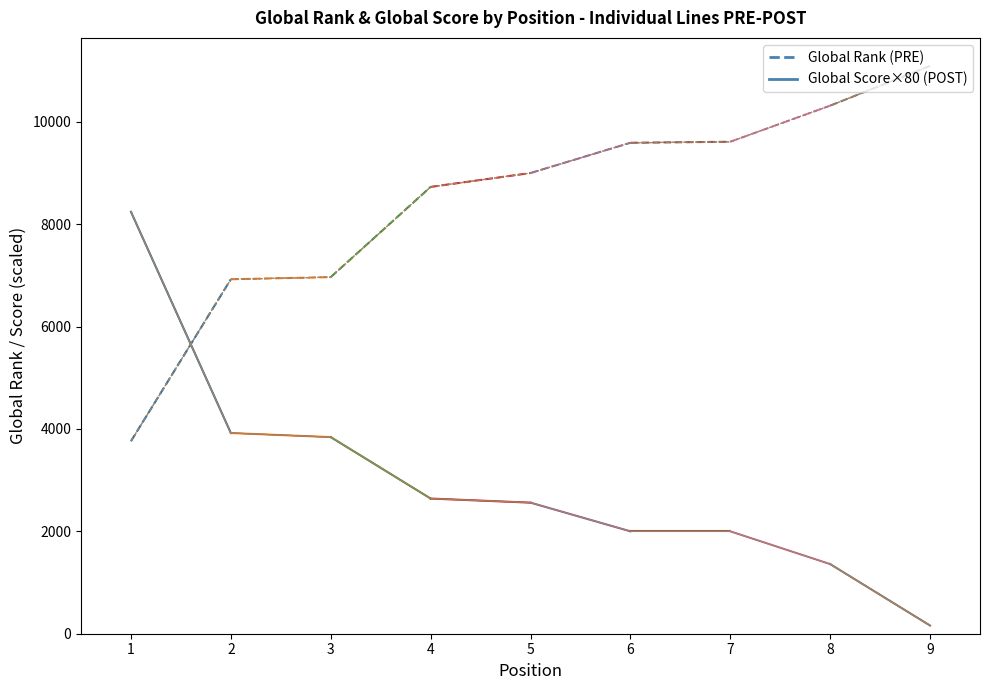

What is the minimum value for Global Rank (PRE)?

3761